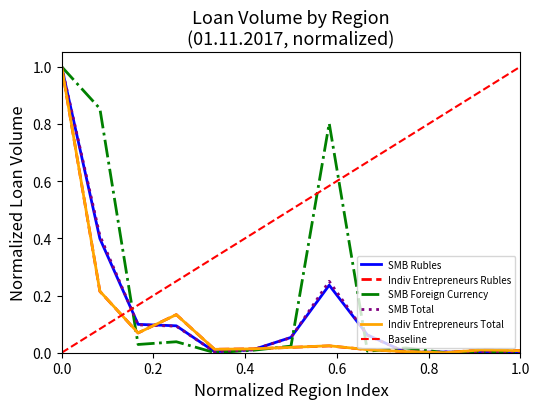

Which series has the largest range (max minus min)?

SMB Rubles